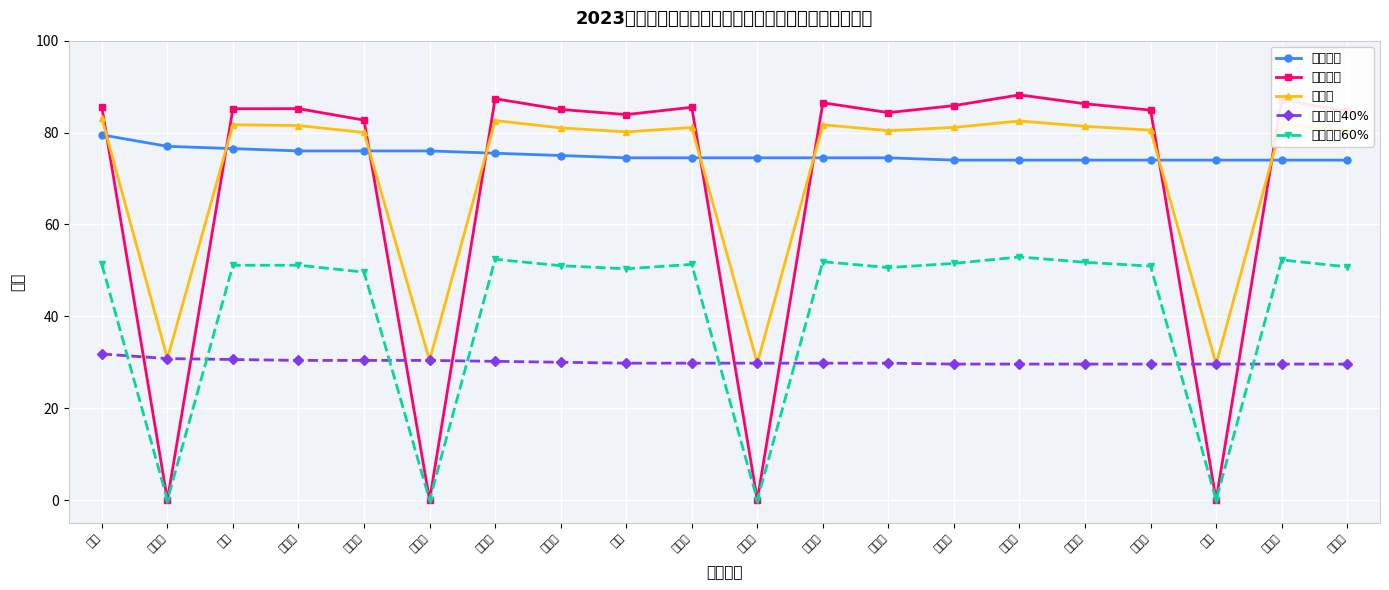

What is the maximum value for 总成绩?

83.1